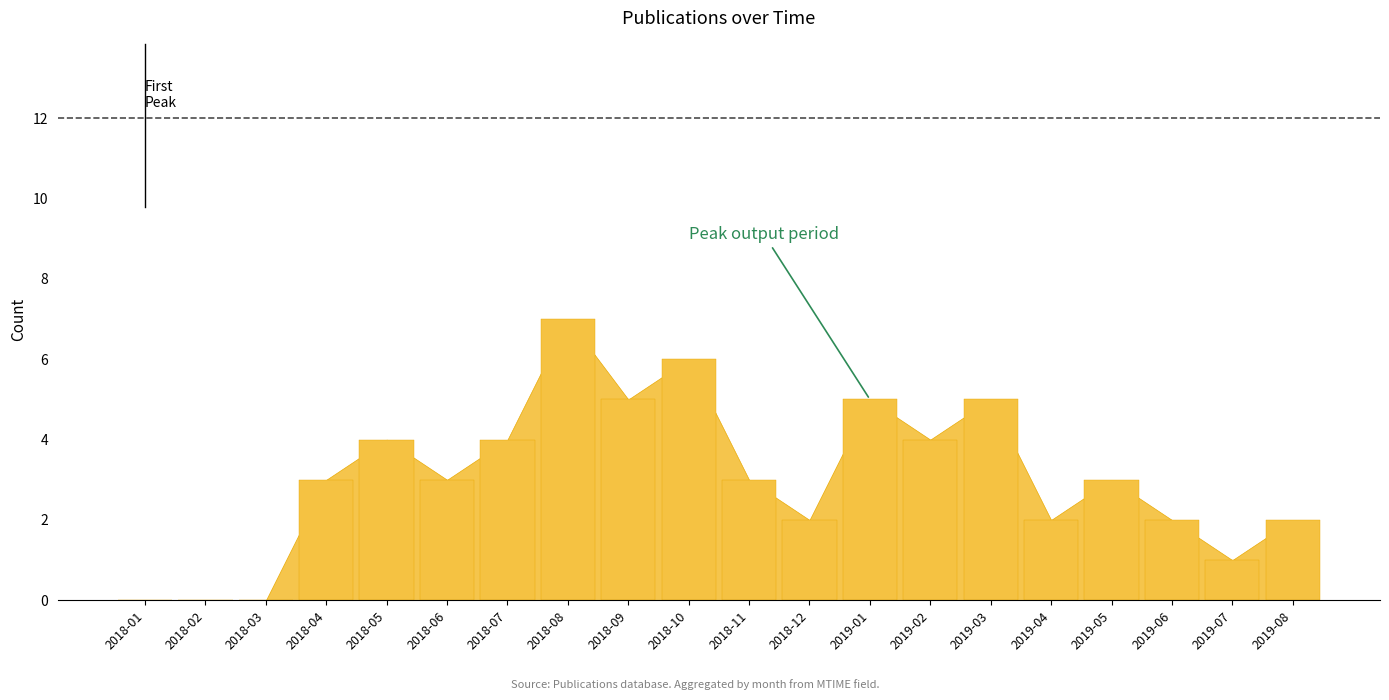

What is the average value?

3